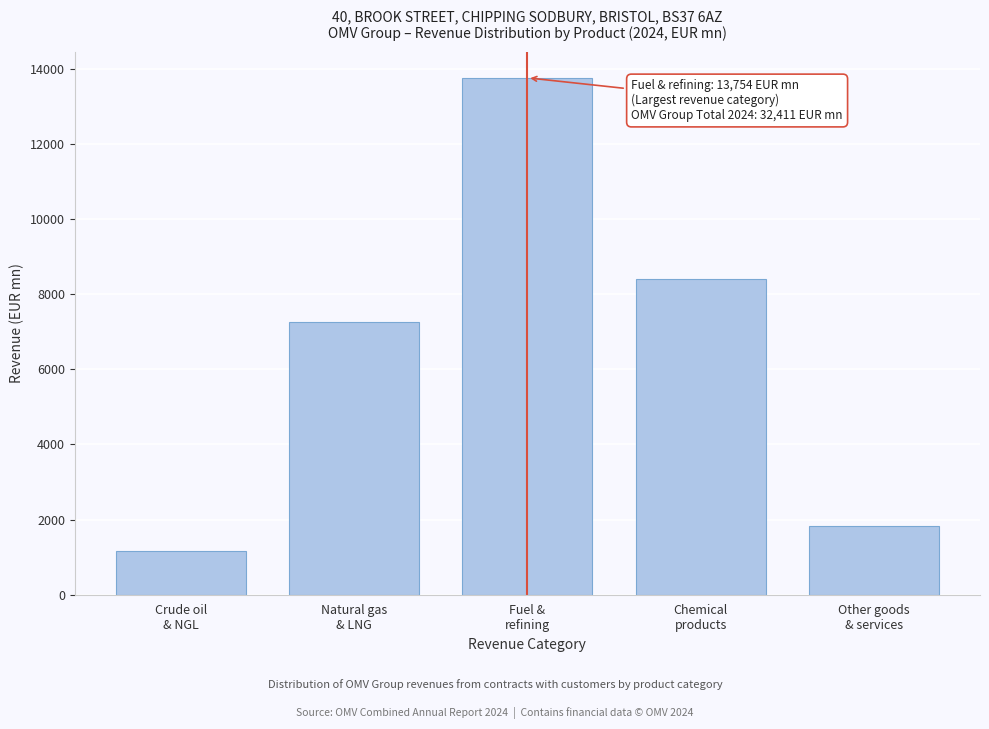

Reading right to left, what are all the values shown in this chart?

1833	8388	13754	7270	1166